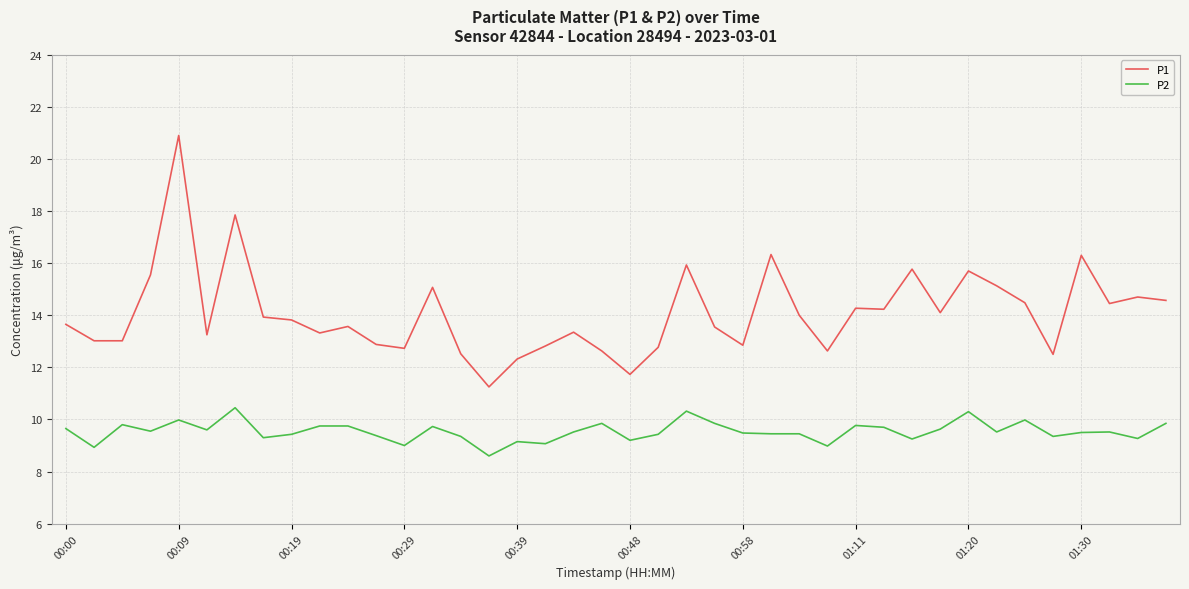

List the series in order of their overall mean, highest first.

P1, P2